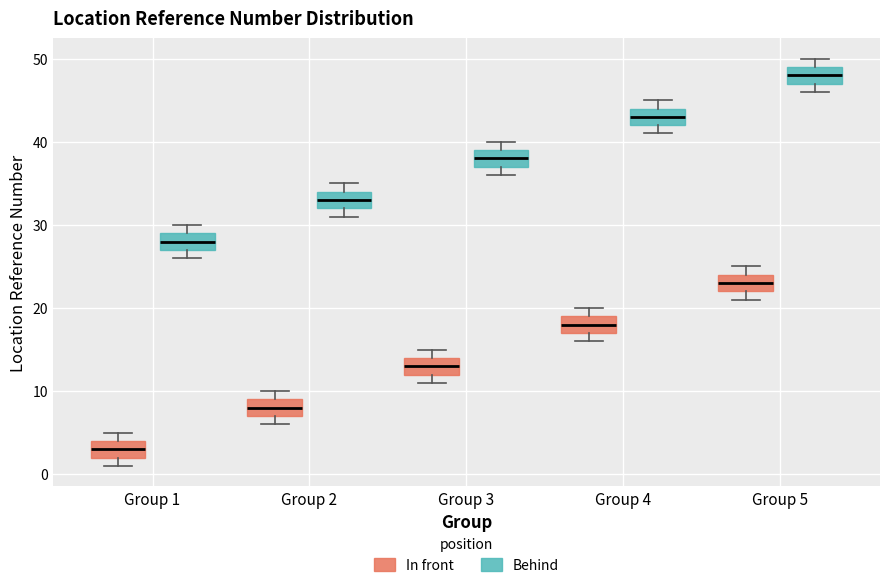

Reading left to right, read every box against the y-axis: the position of its median line, the range the box covers, and the ends of its whiskers. The values are not printed on the chart, so give them approximately, as read against the axis.

Group 1 (In front): median 3, box 2 to 4, whiskers 1 to 5
Group 1 (Behind): median 28, box 27 to 29, whiskers 26 to 30
Group 2 (In front): median 8, box 7 to 9, whiskers 6 to 10
Group 2 (Behind): median 33, box 32 to 34, whiskers 31 to 35
Group 3 (In front): median 13, box 12 to 14, whiskers 11 to 15
Group 3 (Behind): median 38, box 37 to 39, whiskers 36 to 40
Group 4 (In front): median 18, box 17 to 19, whiskers 16 to 20
Group 4 (Behind): median 43, box 42 to 44, whiskers 41 to 45
Group 5 (In front): median 23, box 22 to 24, whiskers 21 to 25
Group 5 (Behind): median 48, box 47 to 49, whiskers 46 to 50